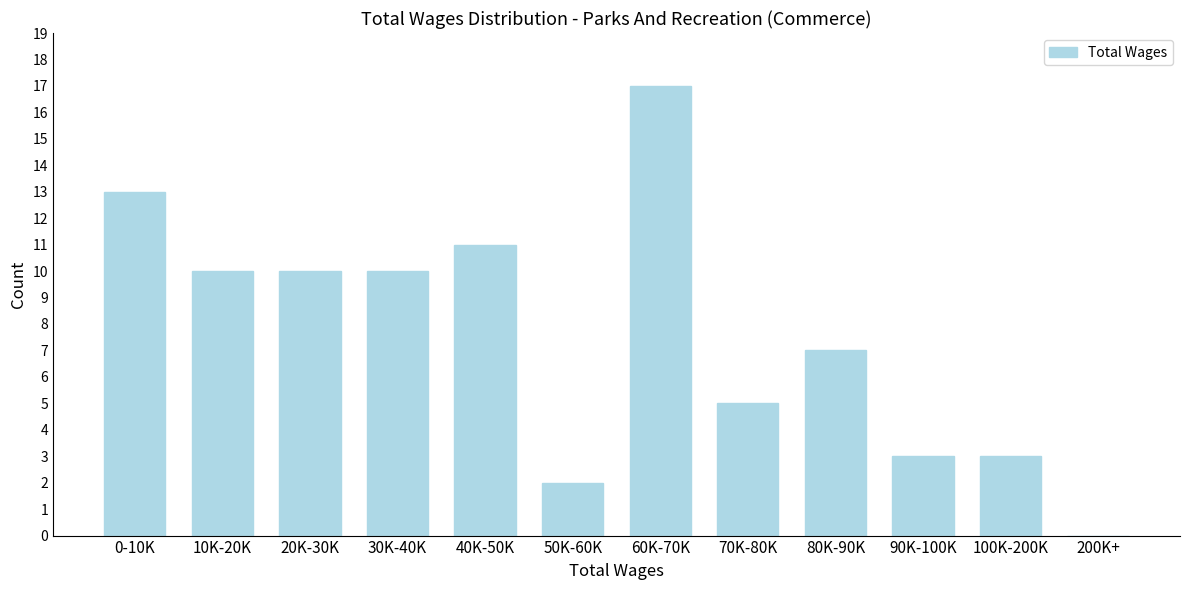

Reading right to left, transcribe all the data shown in this chart.

200K+=0	100K-200K=3	90K-100K=3	80K-90K=7	70K-80K=5	60K-70K=17	50K-60K=2	40K-50K=11	30K-40K=10	20K-30K=10	10K-20K=10	0-10K=13